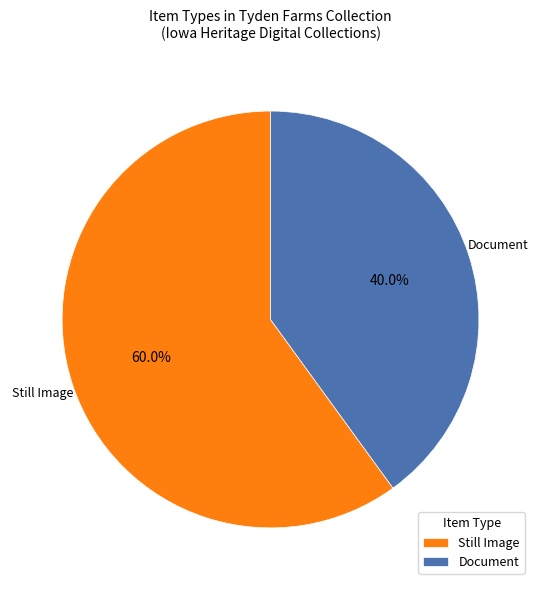

What is the ratio of the value at Still Image to the value at Document?

1.5